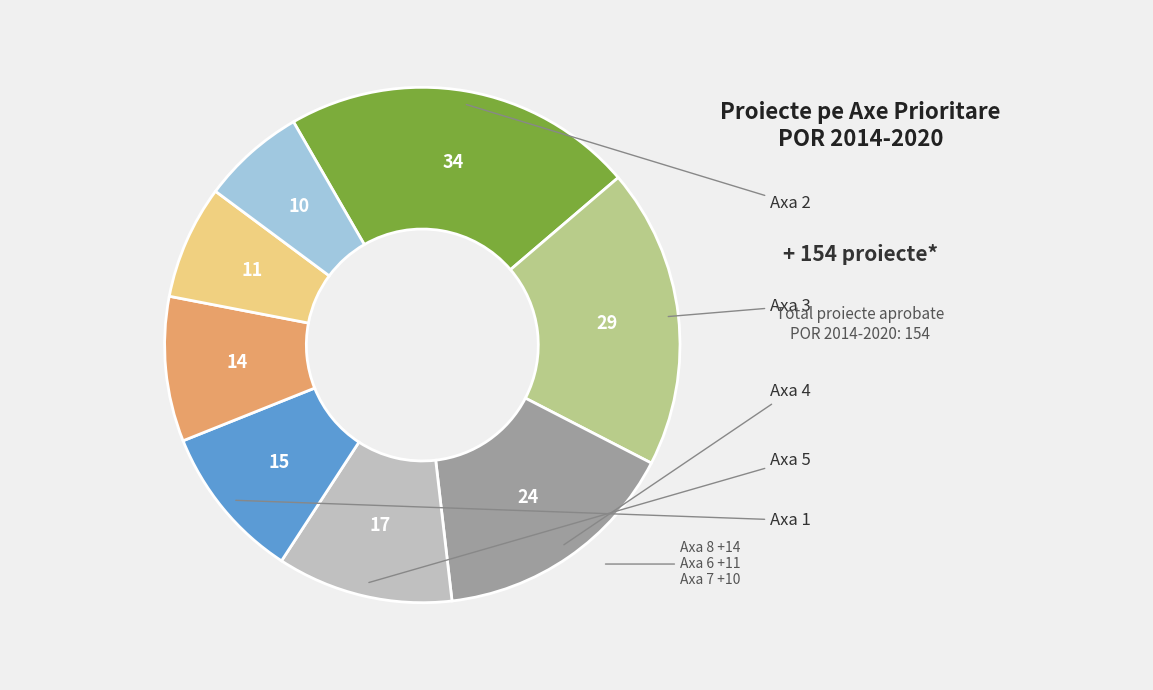

Count the number of slices in the pie.

8